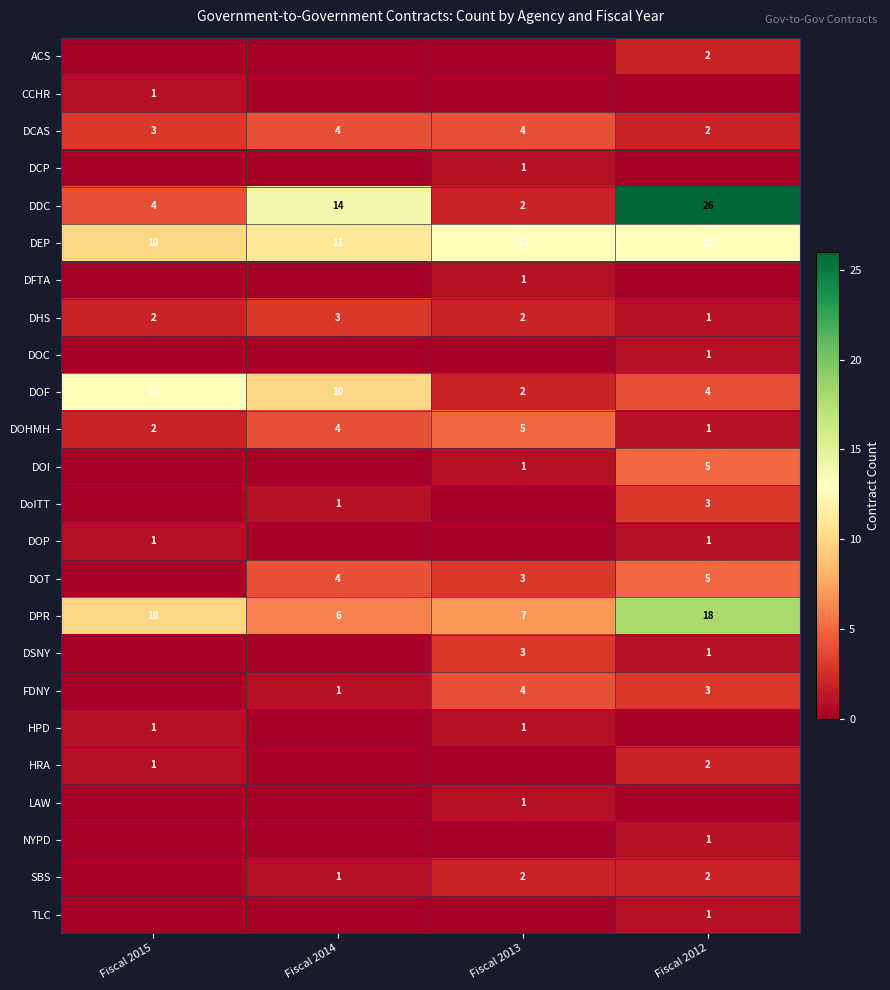

True or false: DOT has a value of 1 at Fiscal 2014.

False